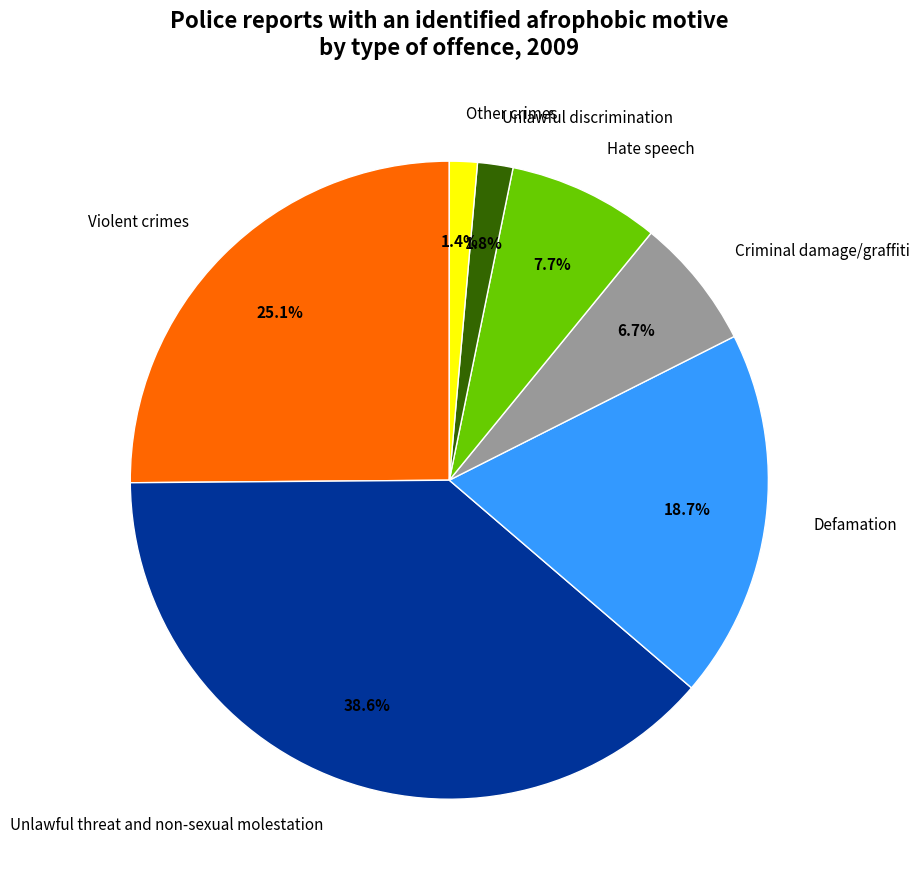

What portion of the pie excludes Hate speech?

92.3%